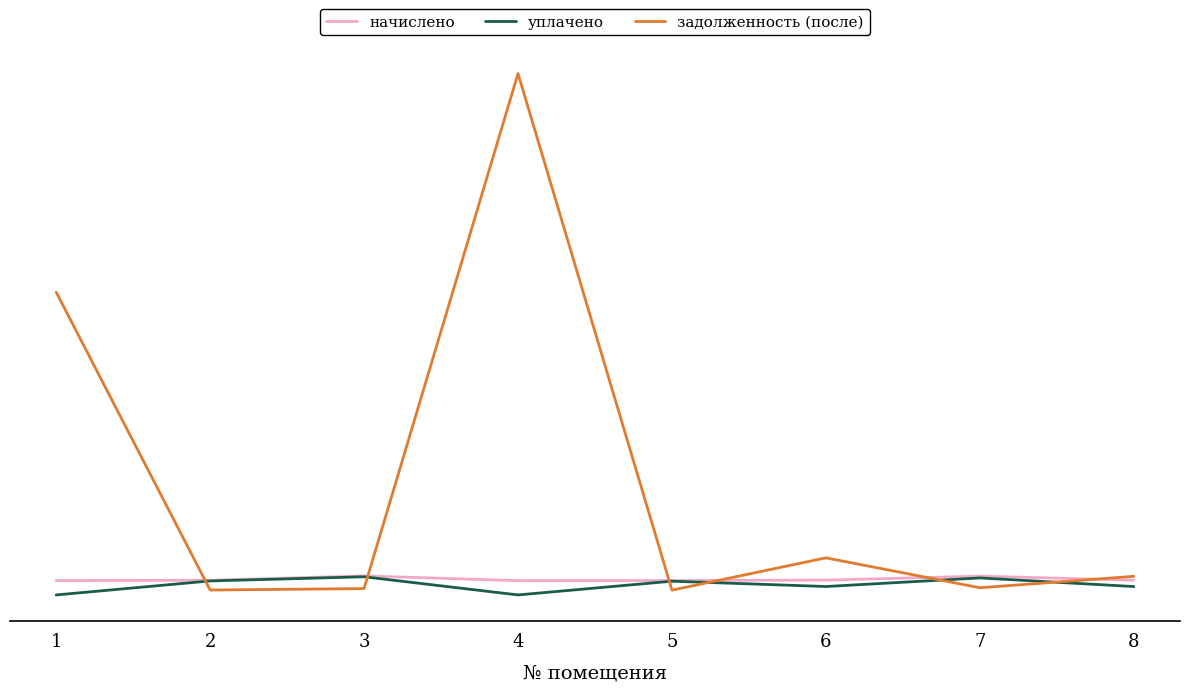

Which series has the widest spread of values?

задолженность (после)